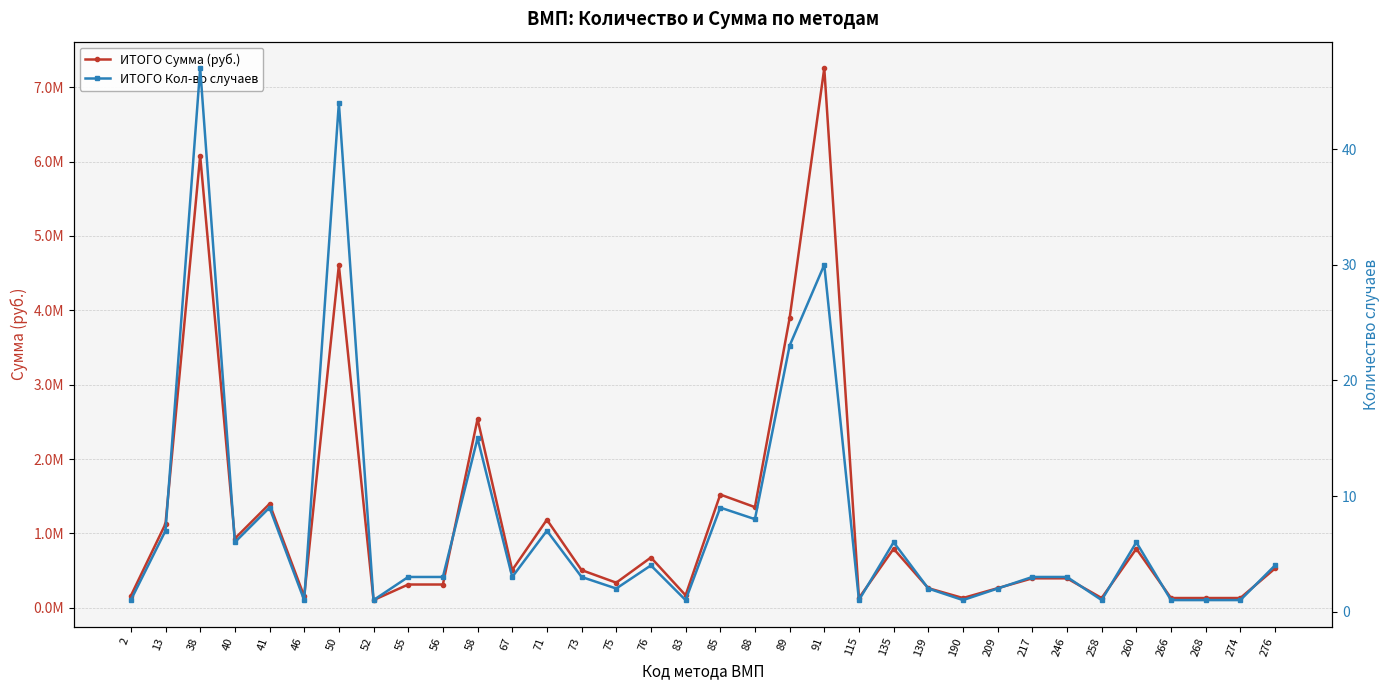

What is the difference between the highest and lowest values at 274?

132429.1